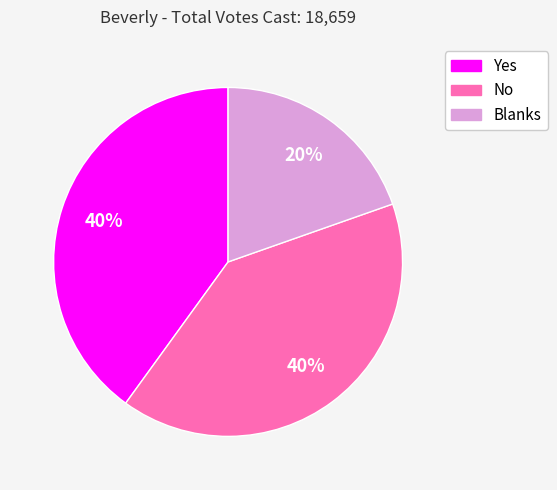

Which category has the smallest portion of the pie?

Blanks